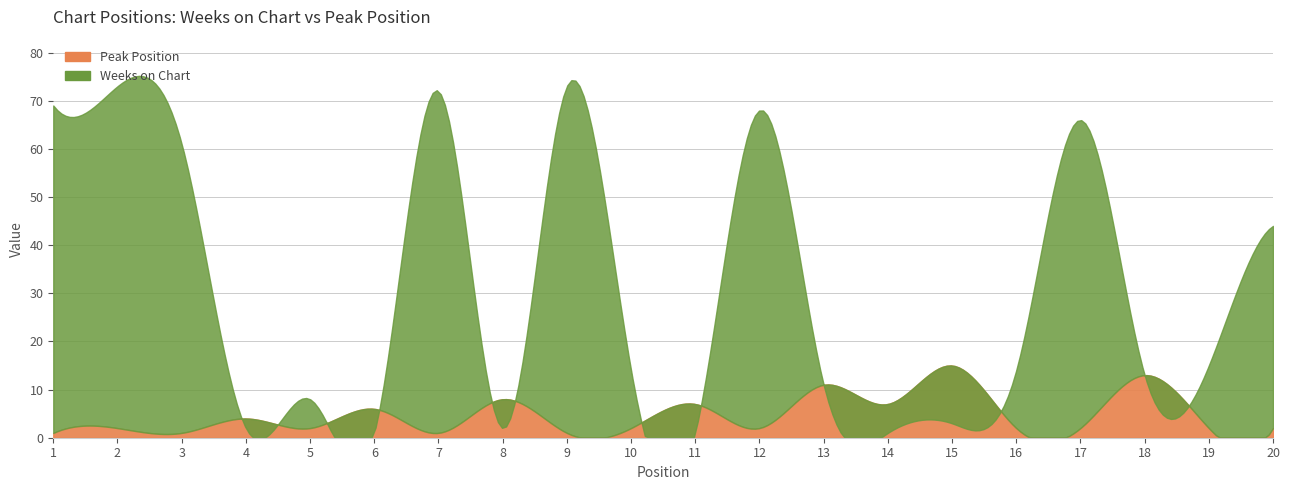

What is the sum of the Weeks on Chart values at 3 and 14?

62